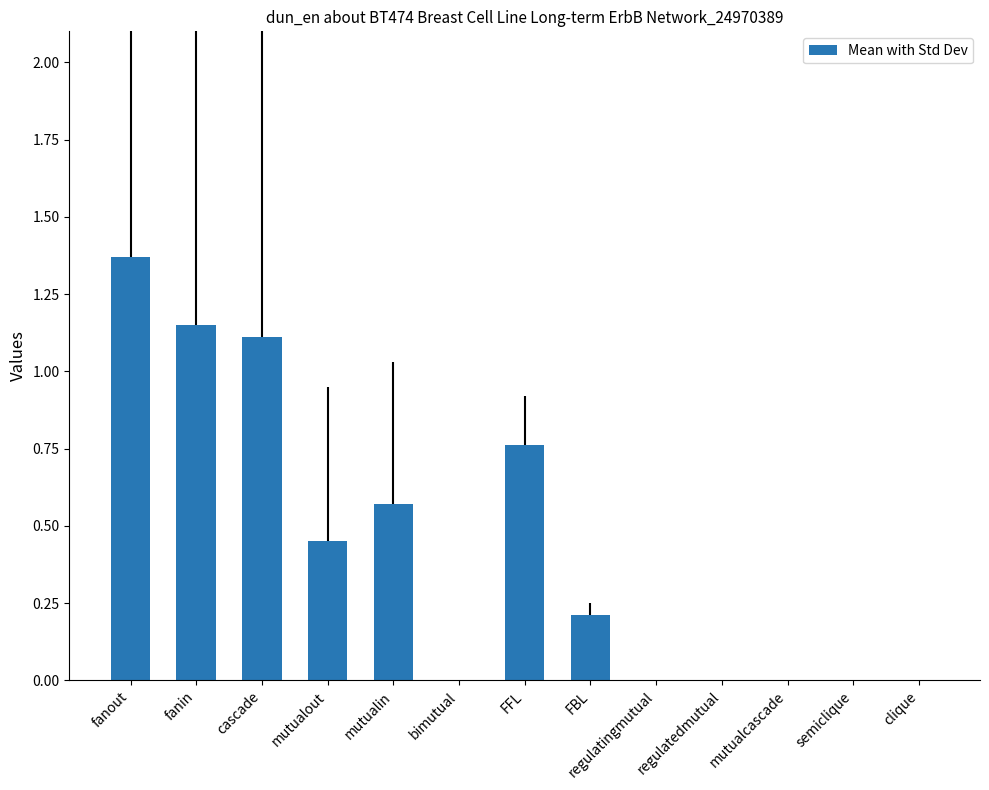

At which category does the chart reach its peak across all series?

fanout